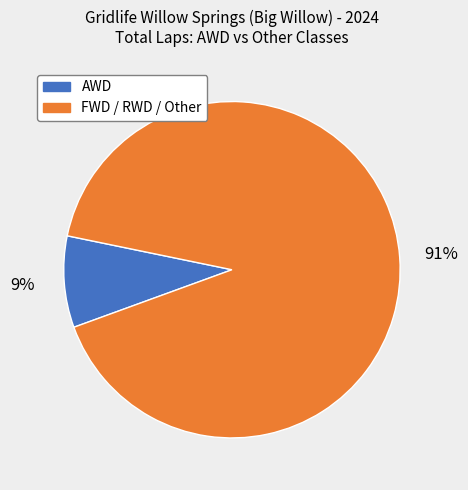

To the nearest percent, what is the difference between the largest and smallest slice percentages?

82%